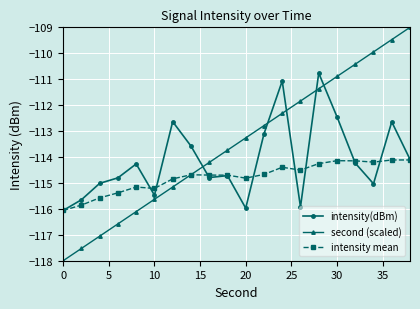

True or false: intensity mean has more than 1 interior local peaks.

True